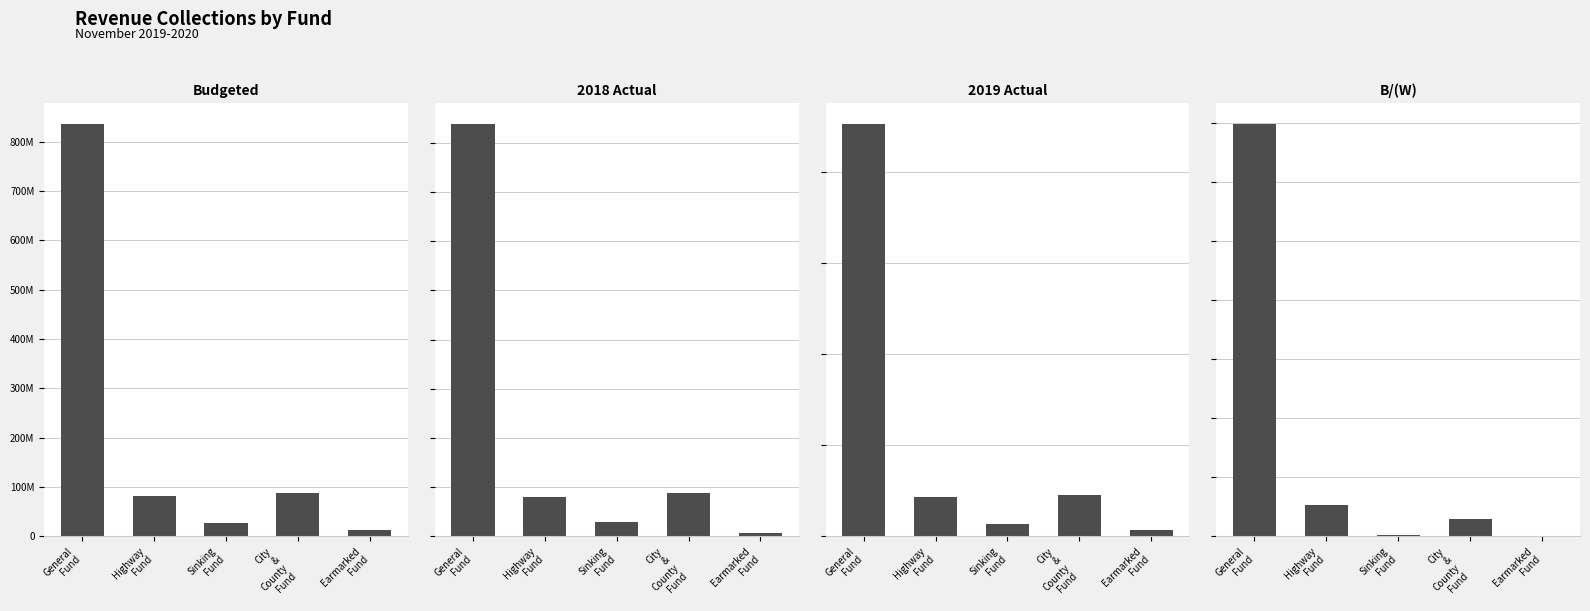

The value of B/(W) at Highway
Fund is 5269000. True or false?

True